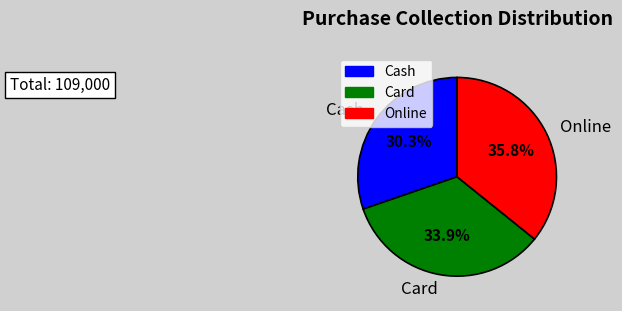

How many slices are in this pie chart?

3